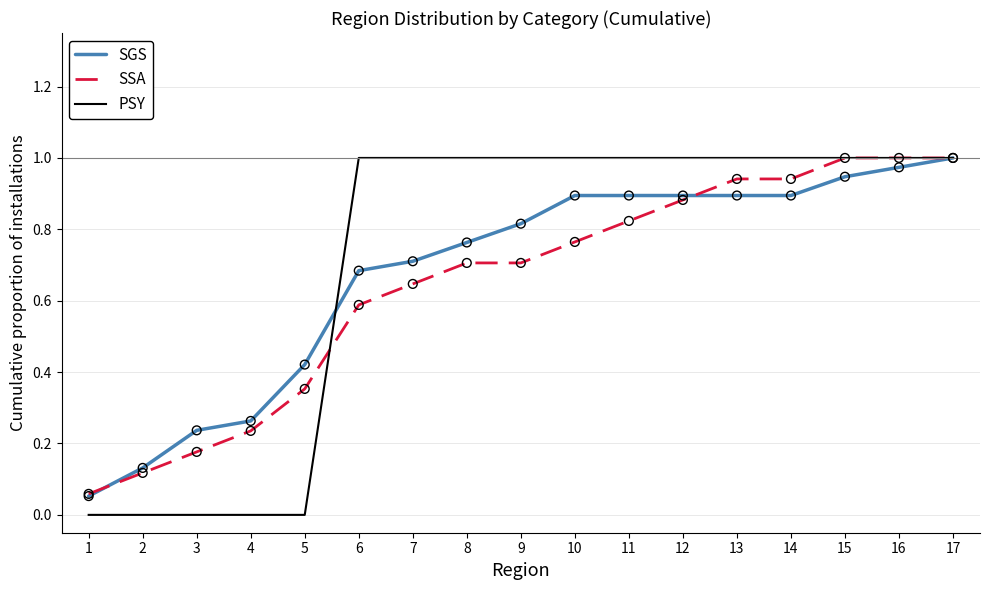

Which series changed the most between 2 and 8?

PSY